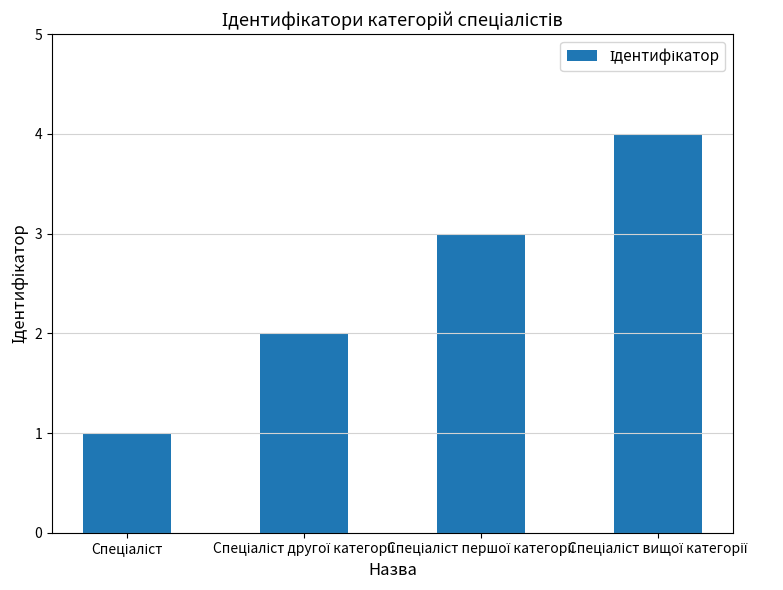

Count the values in the range 2 to 4.

3